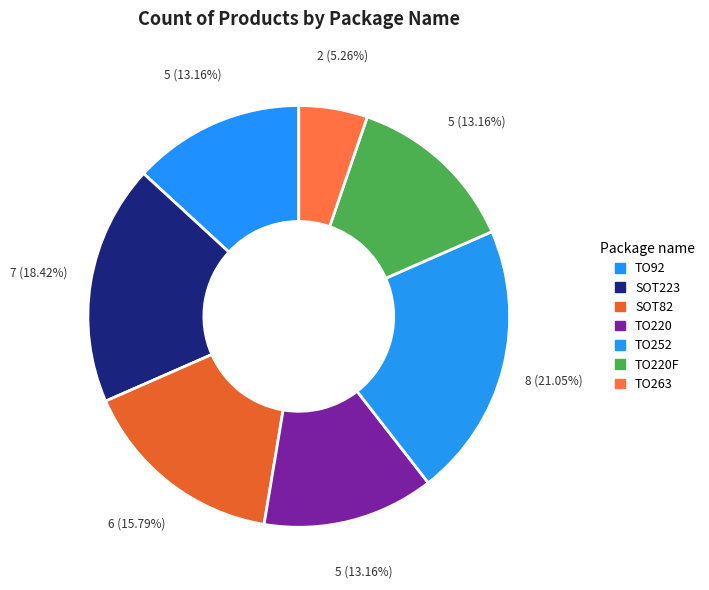

Which has a higher value, TO220F or TO92?

TO220F